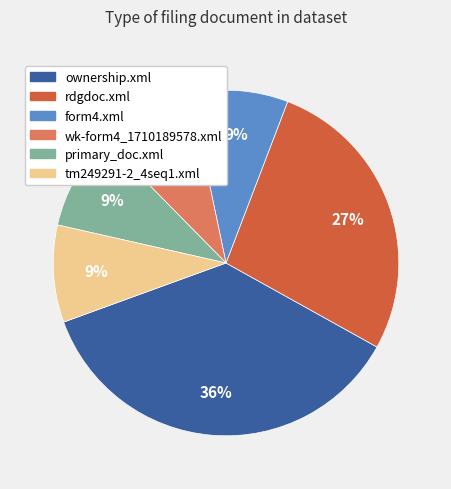

Which slice is the largest?

ownership.xml